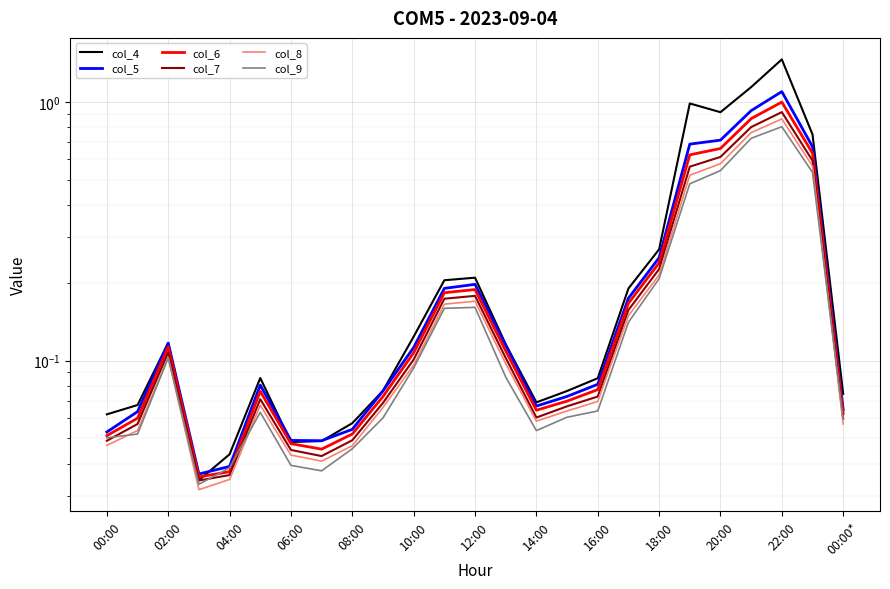

Rank the series by their maximum value, from highest to lowest.

col_4, col_5, col_6, col_7, col_8, col_9